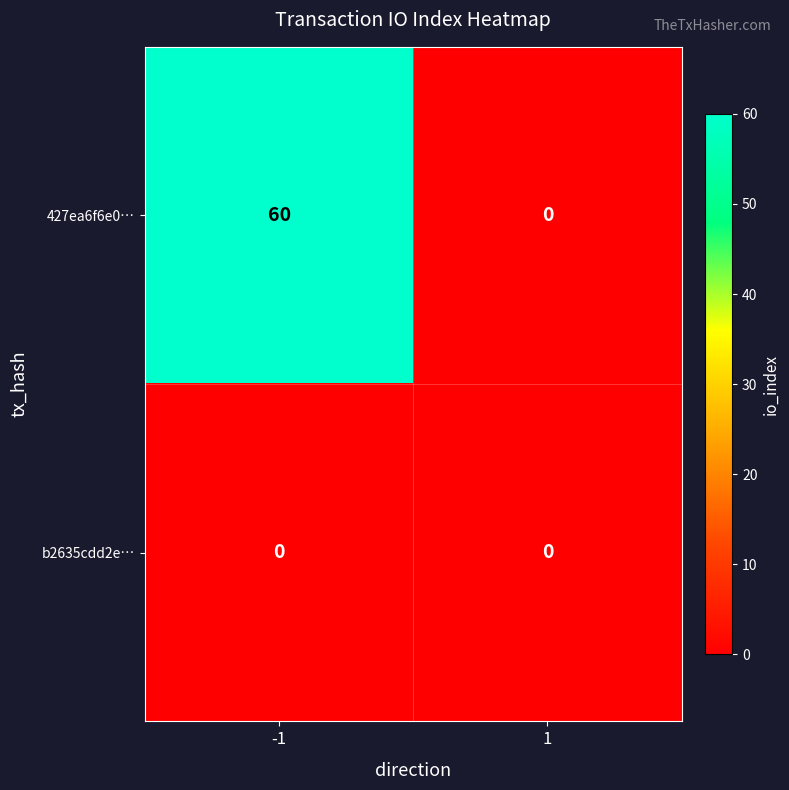

List the series in order of their peak value, lowest first.

b2635cdd2e…, 427ea6f6e0…